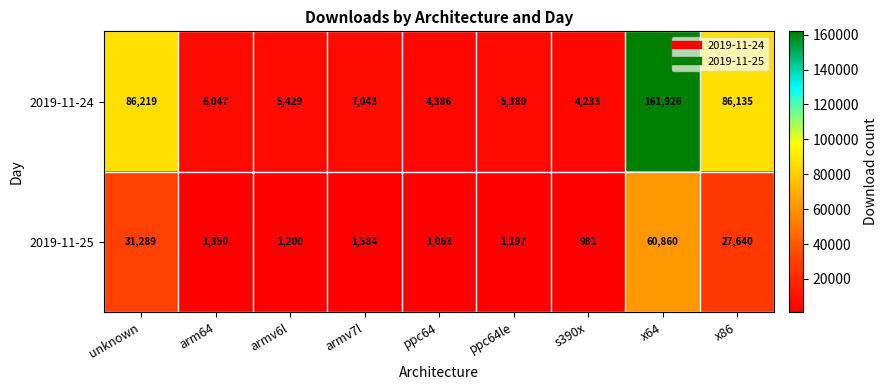

How many categories are shown in the chart?

9